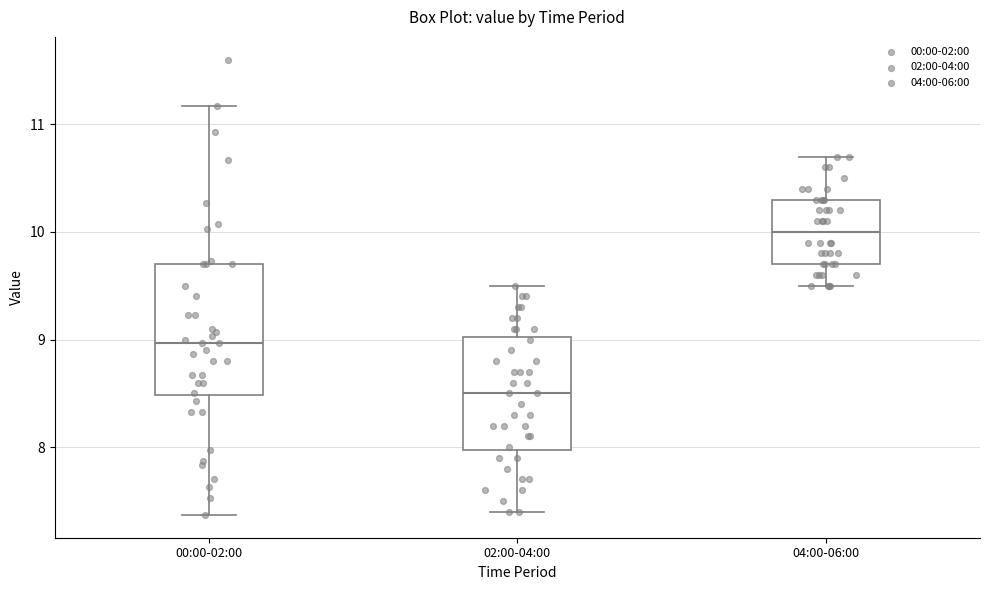

Which box has the highest median line?

04:00-06:00